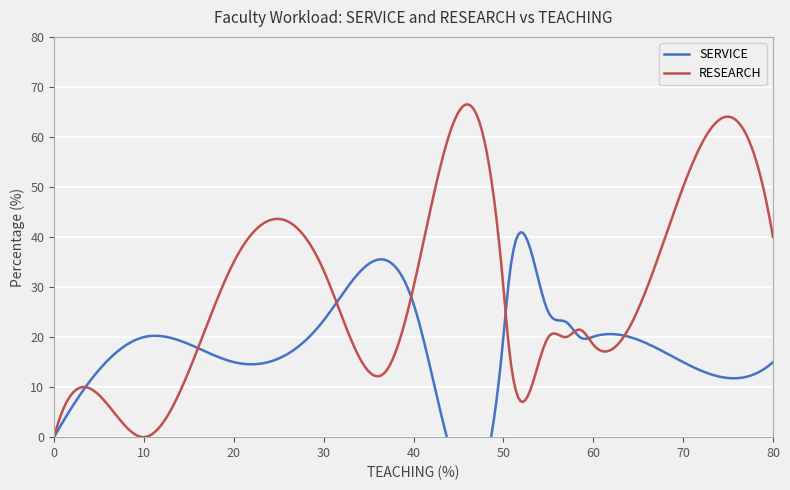

What is the highest value of the RESEARCH series?

66.5